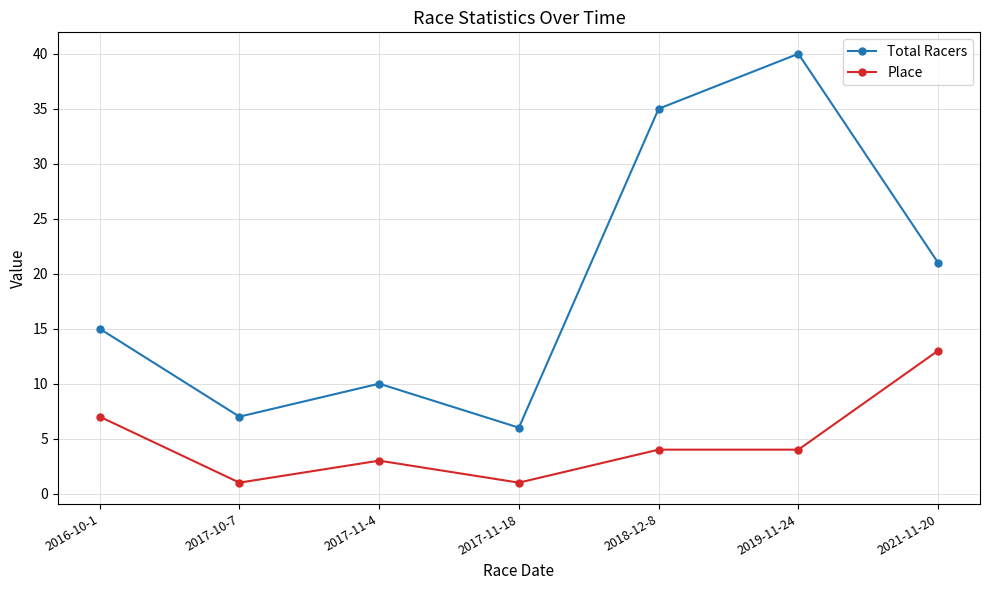

List the series in order of their peak value, lowest first.

Place, Total Racers